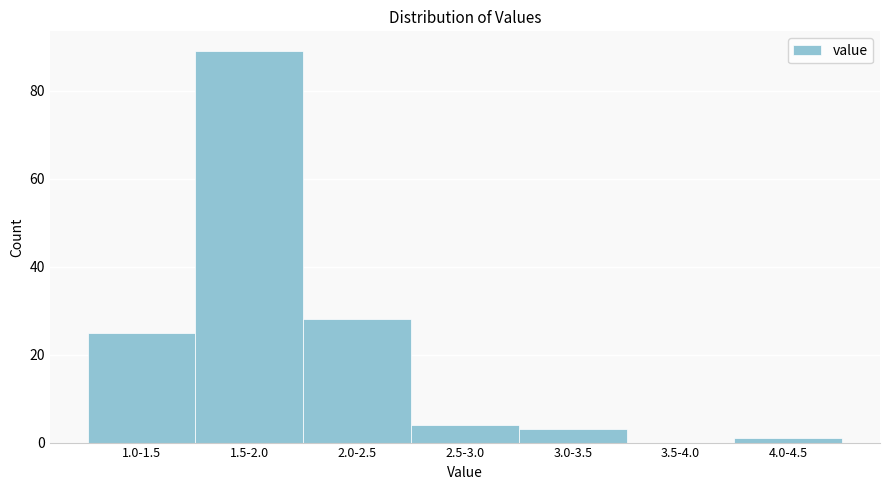

Reading left to right, list all the values displayed in this chart.

1.0-1.5=25	1.5-2.0=89	2.0-2.5=28	2.5-3.0=4	3.0-3.5=3	3.5-4.0=0	4.0-4.5=1